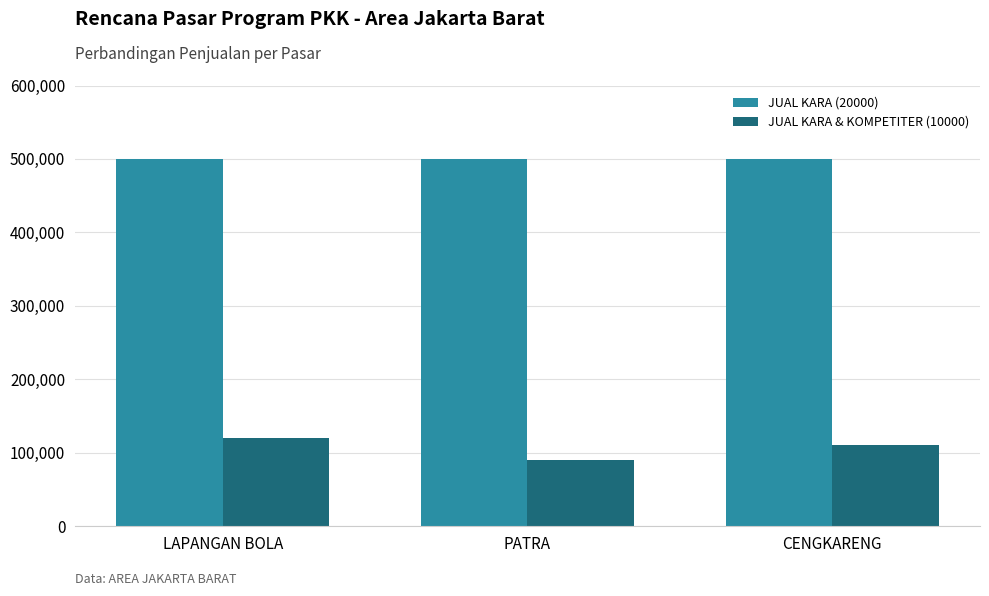

What are all the series names shown in the legend?

JUAL KARA (20000), JUAL KARA & KOMPETITER (10000)